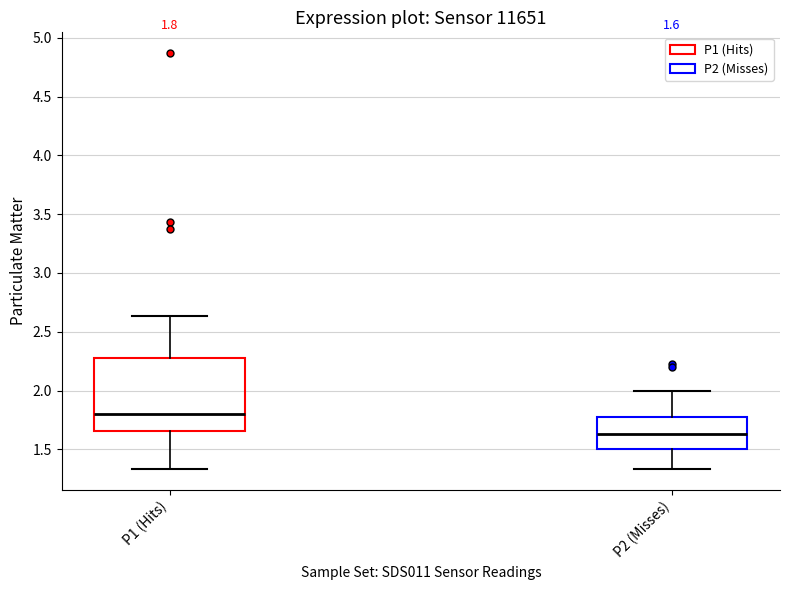

Comparing the boxes themselves (not the whiskers), which one is the tallest?

P1 (Hits)